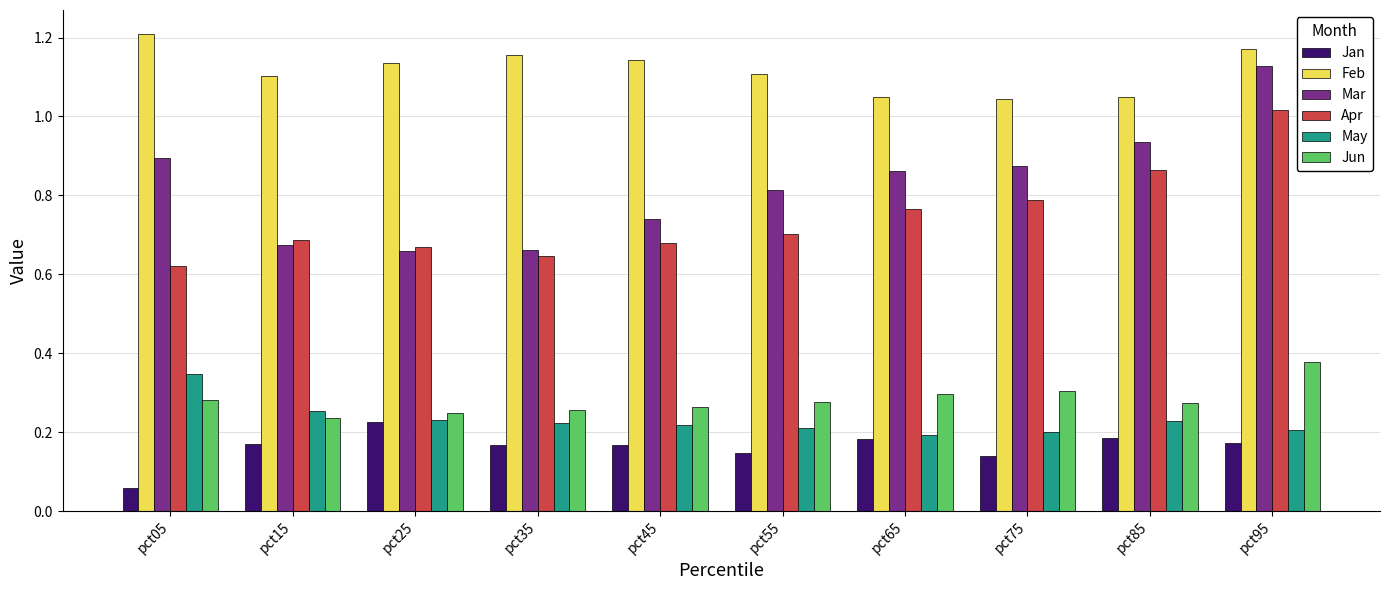

List the series in order of their peak value, highest first.

Feb, Mar, Apr, Jun, May, Jan